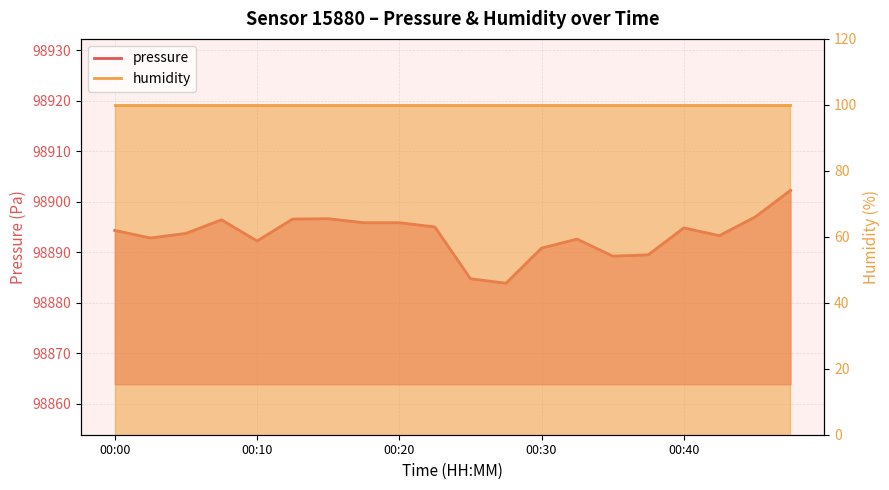

What is the value of the 5th point from the left?

98892.2